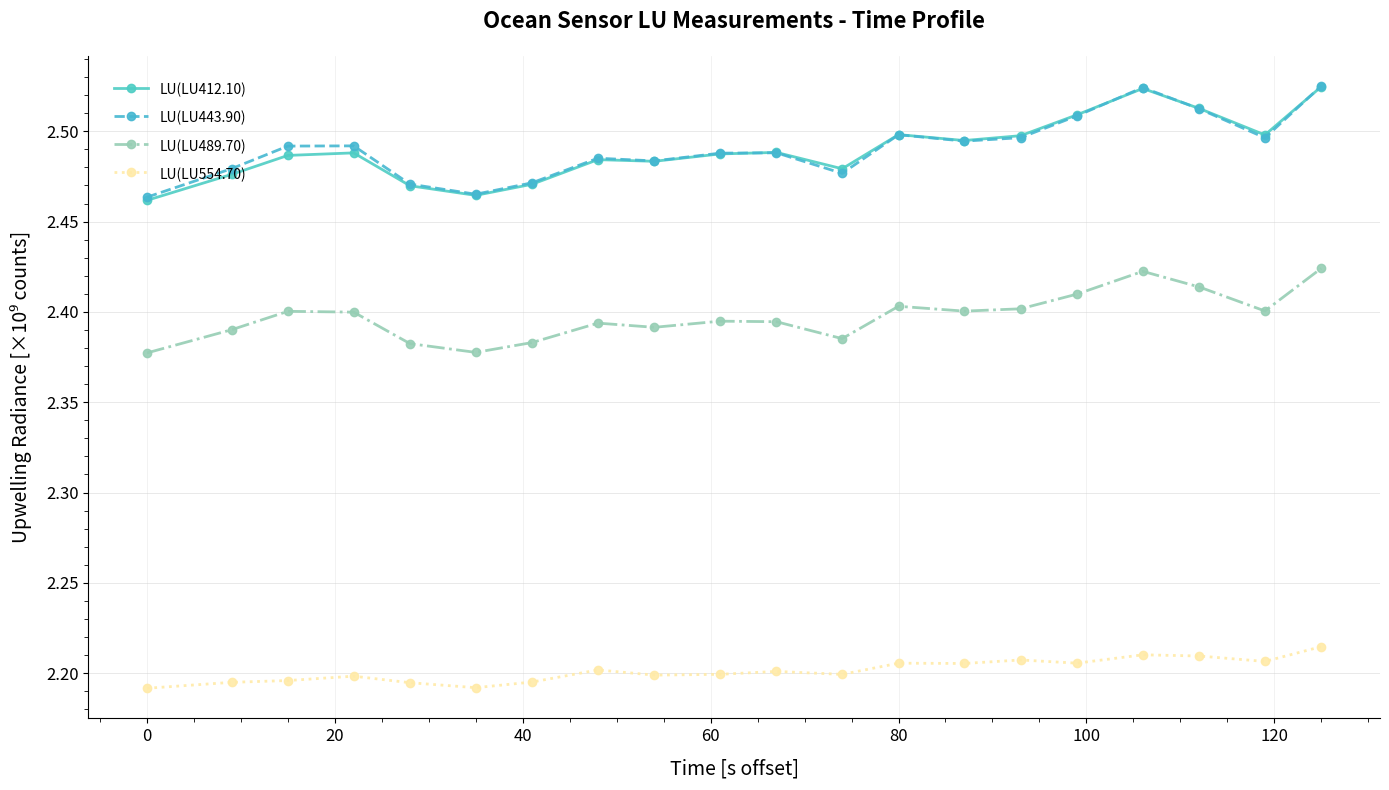

How many LU(LU489.70) values are between 2 and 3?

20